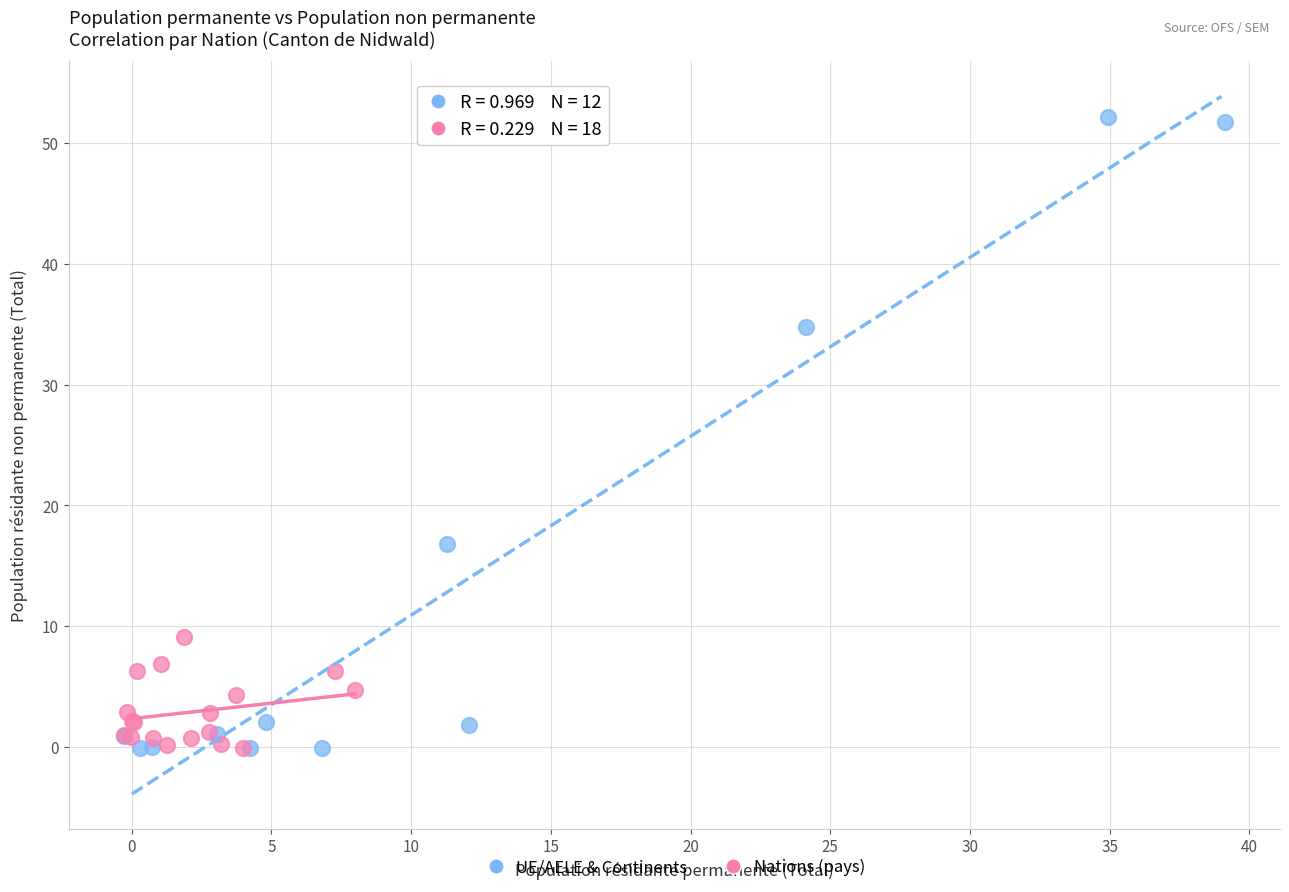

Which series has the widest spread of Y values?

UE/AELE & Continents